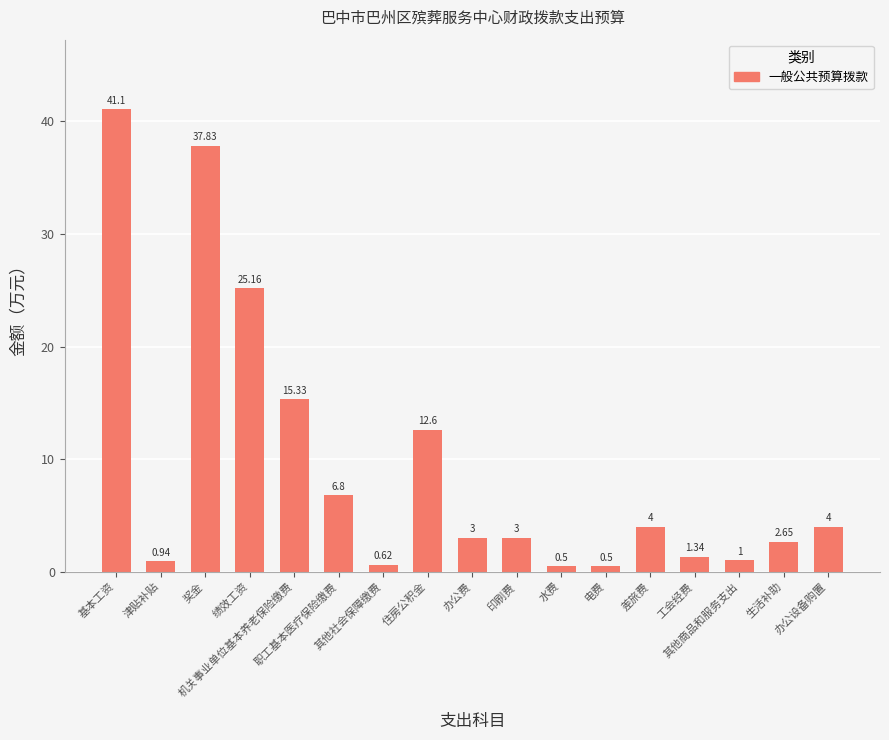

Which category has the highest value across all series?

基本工资